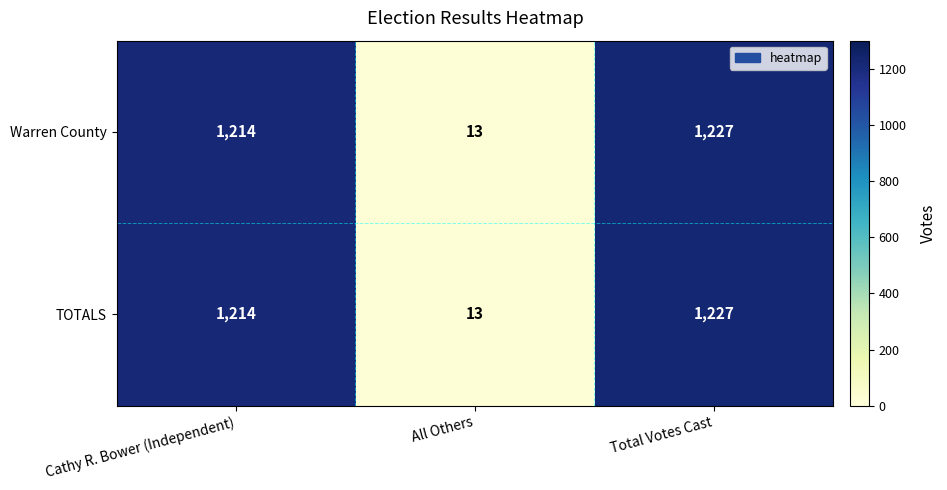

What is the total value across all series at All Others?

26